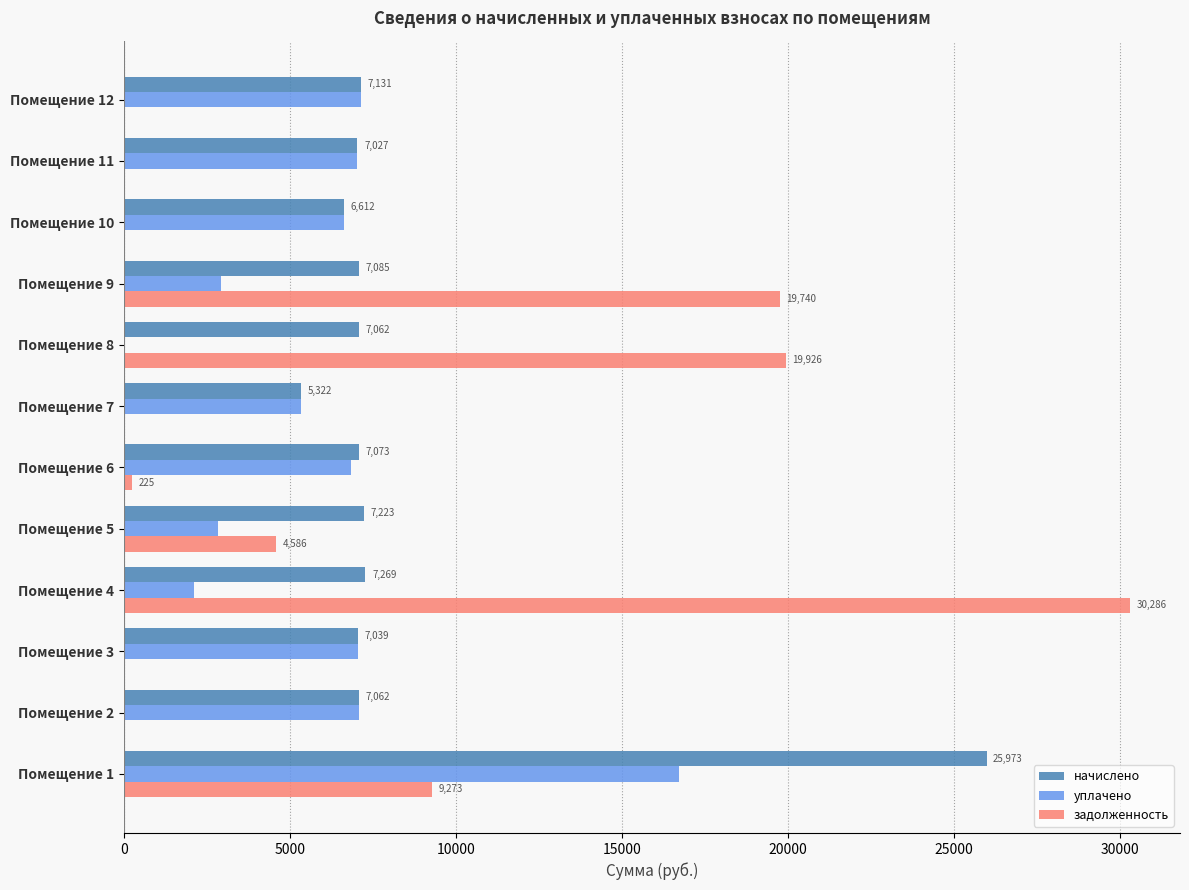

Which label corresponds to the largest value in the chart?

Помещение 4